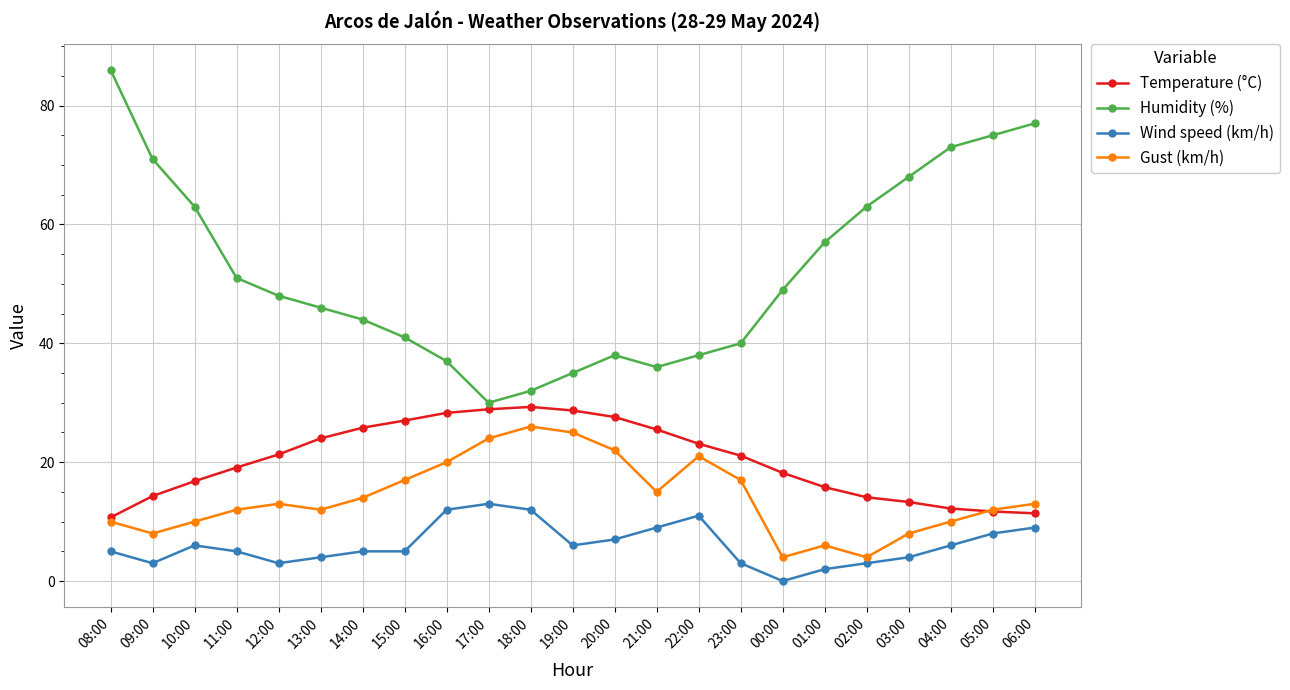

Where is the first local minimum for Humidity (%)?

17:00